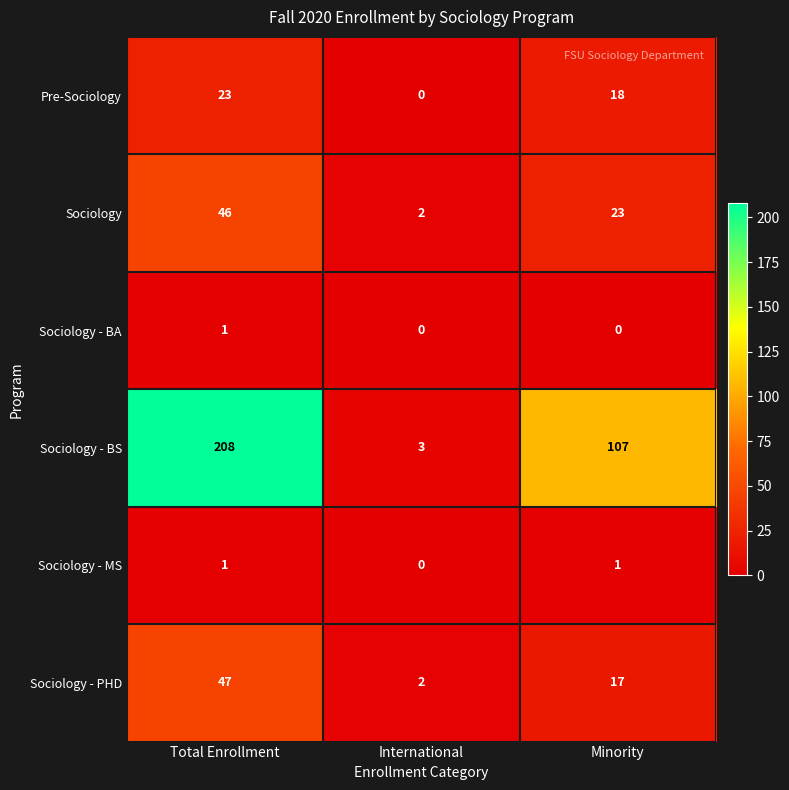

At how many categories does at least one series exceed 127?

1